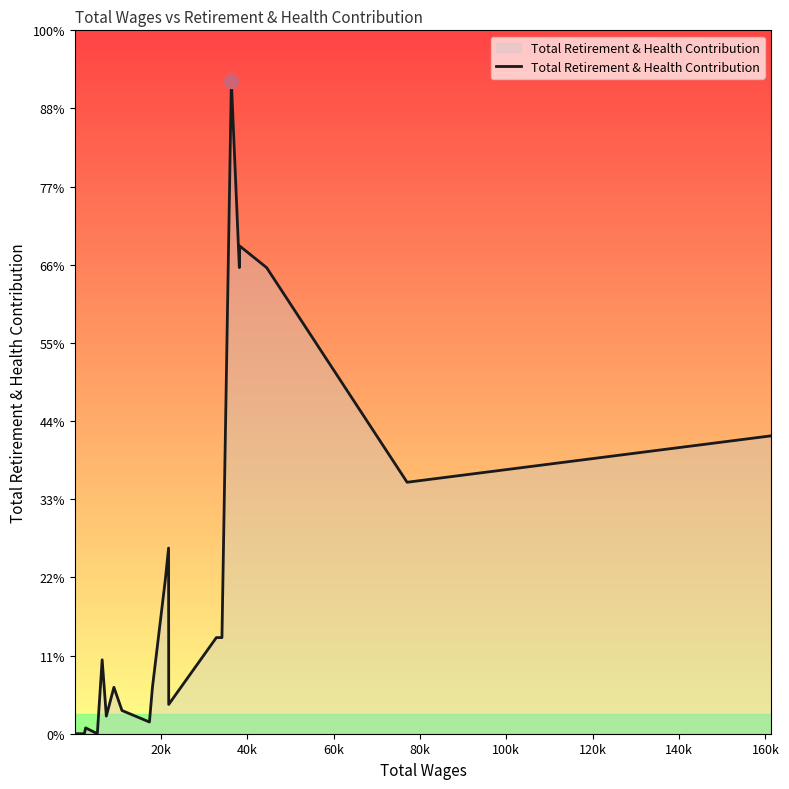

Does the chart have visible grid lines?

No